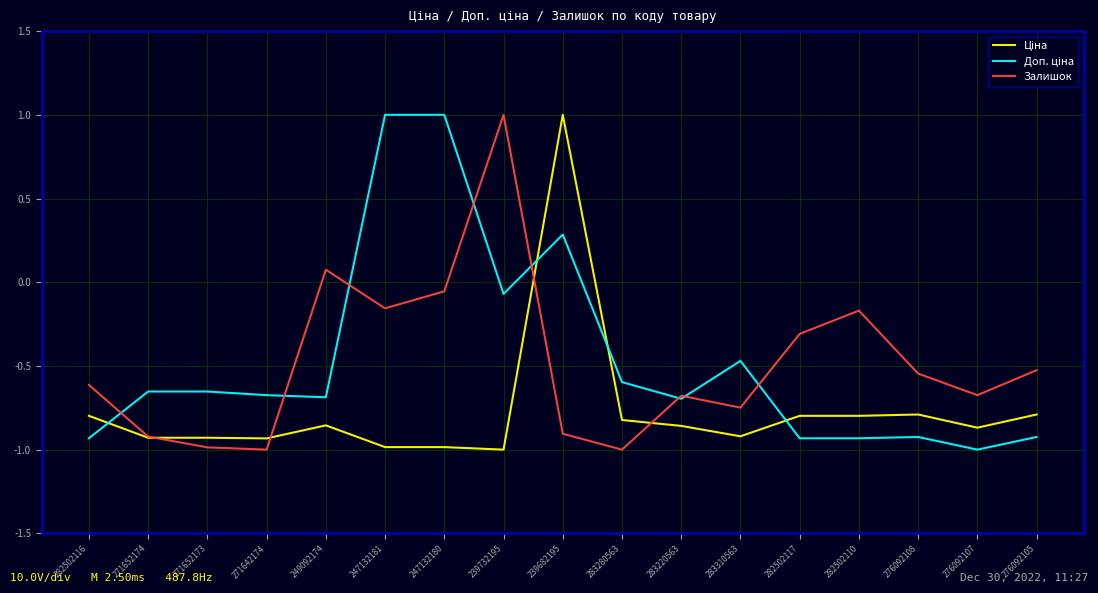

The Залишок series shows -0.7 at 276092105. True or false?

False